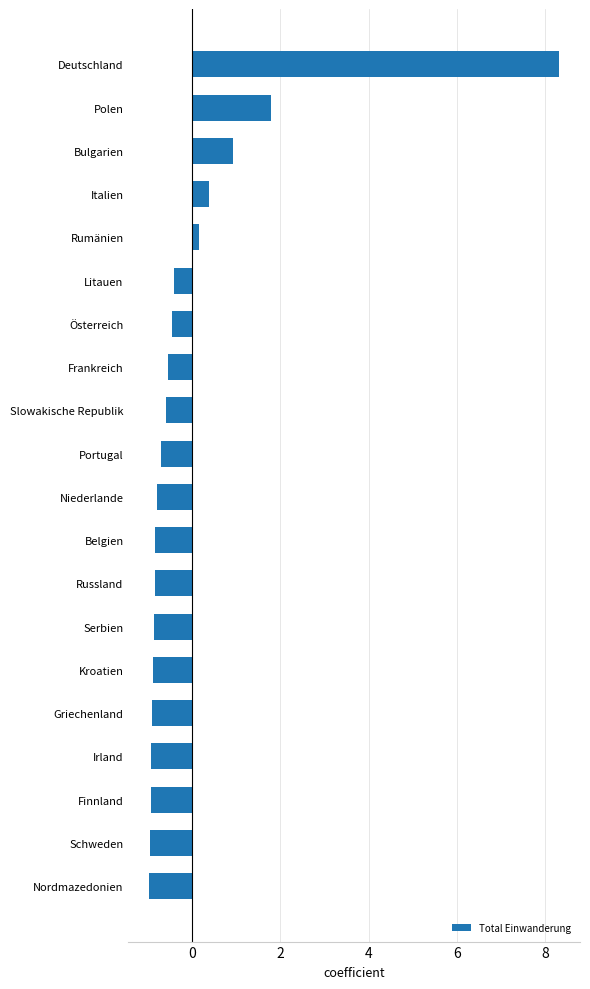

What is the maximum value shown in the chart?

8.3